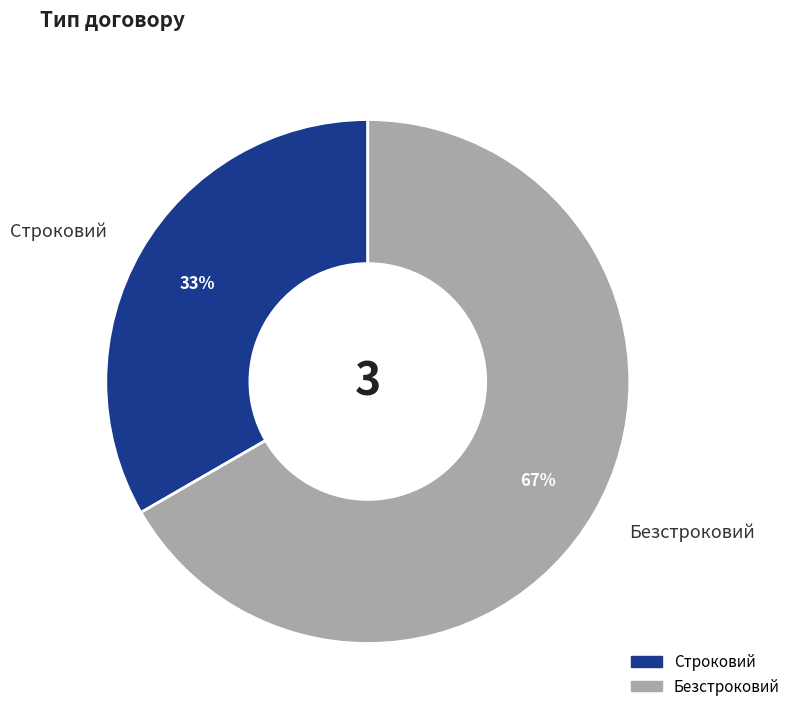

The Безстроковий slice represents 67% of the pie. True or false?

True